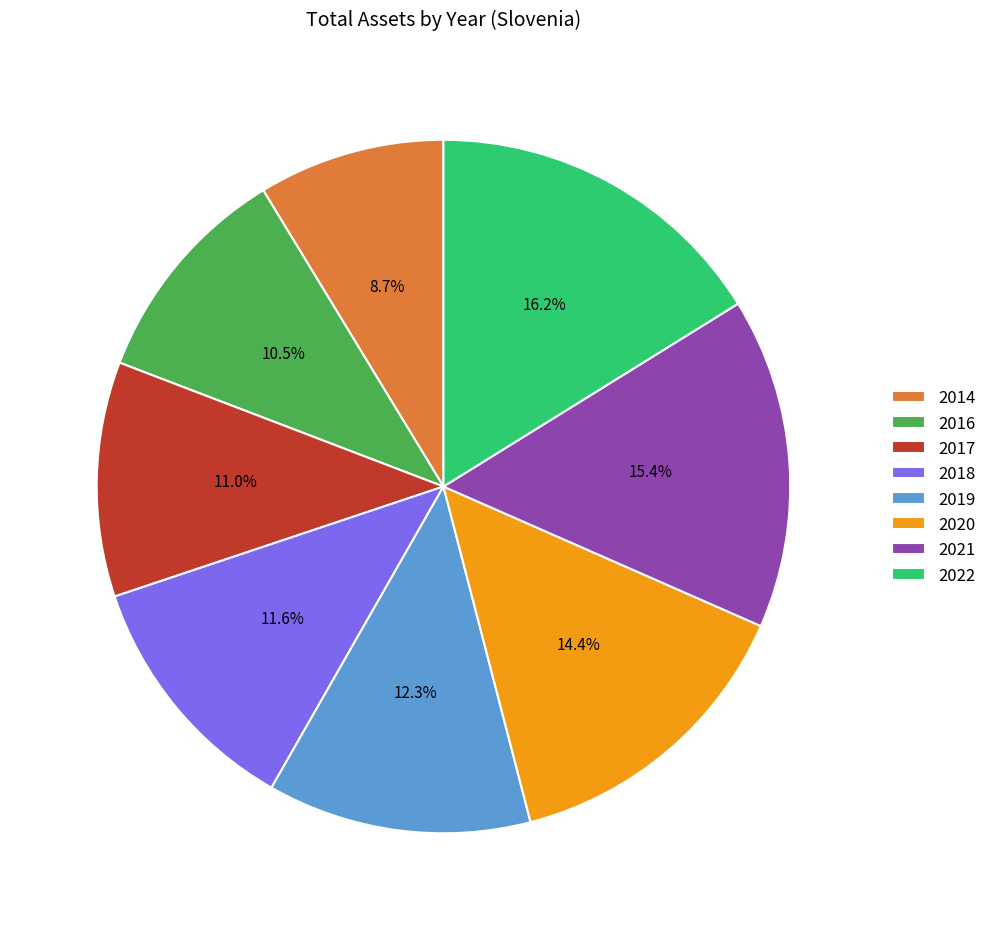

Does 2022 account for over 50% of the chart?

No